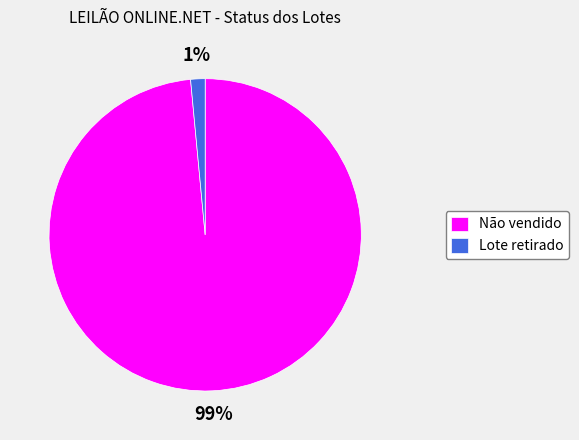

Is it true that Lote retirado is 11% of the pie?

False